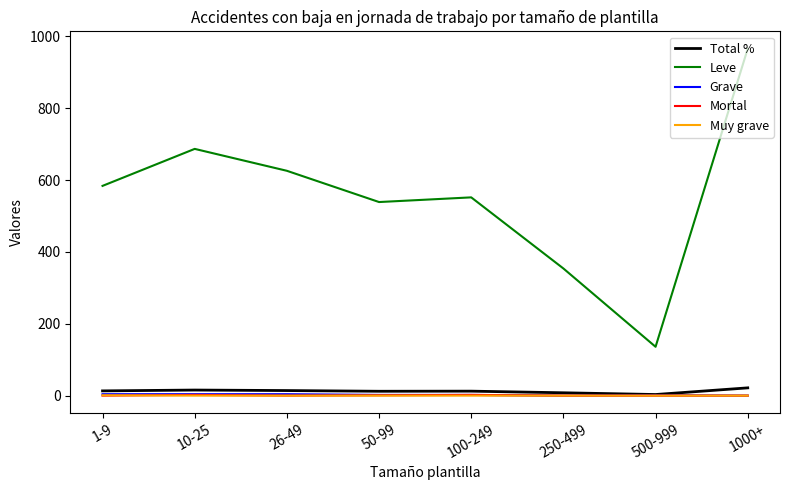

Which series has the largest total across all categories?

Leve